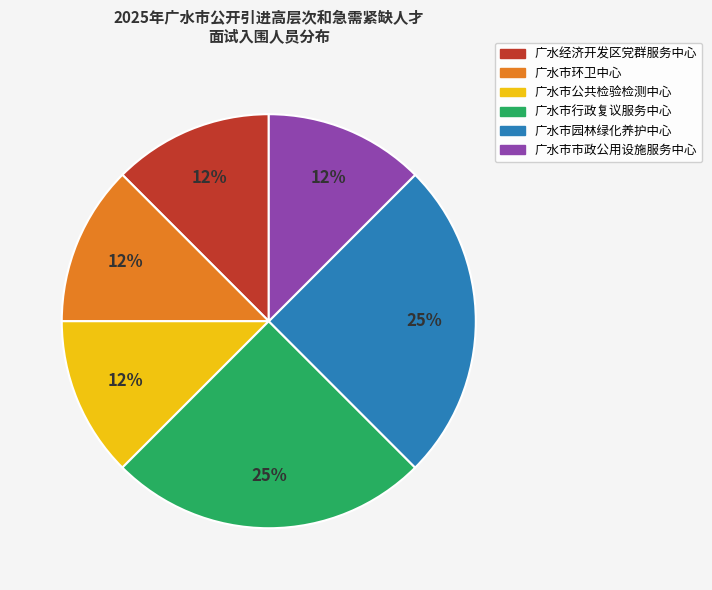

Approximately how many times larger is the value at 广水市市政公用设施服务中心 compared to 广水市园林绿化养护中心?

0.5